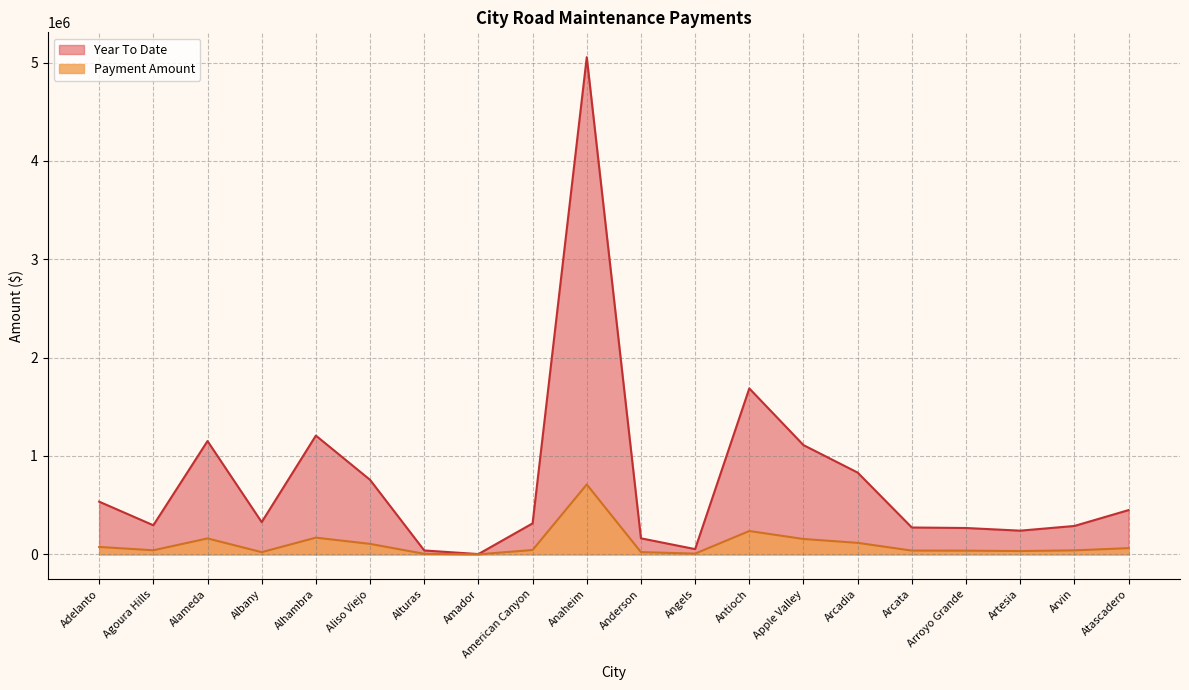

What is the total value across all series at Anderson?

186090.0